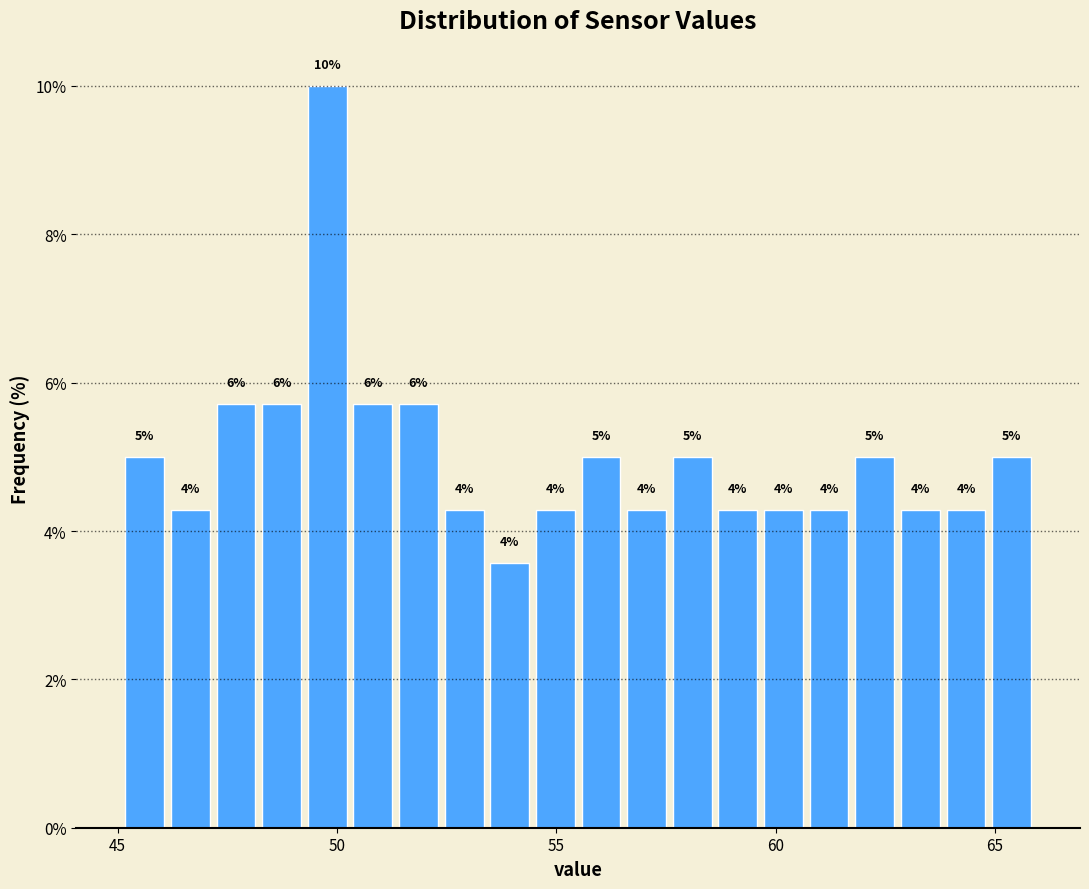

Around what value on the x-axis is the tallest bar? Give the approximate position of its centre, as read against the axis.

50.0